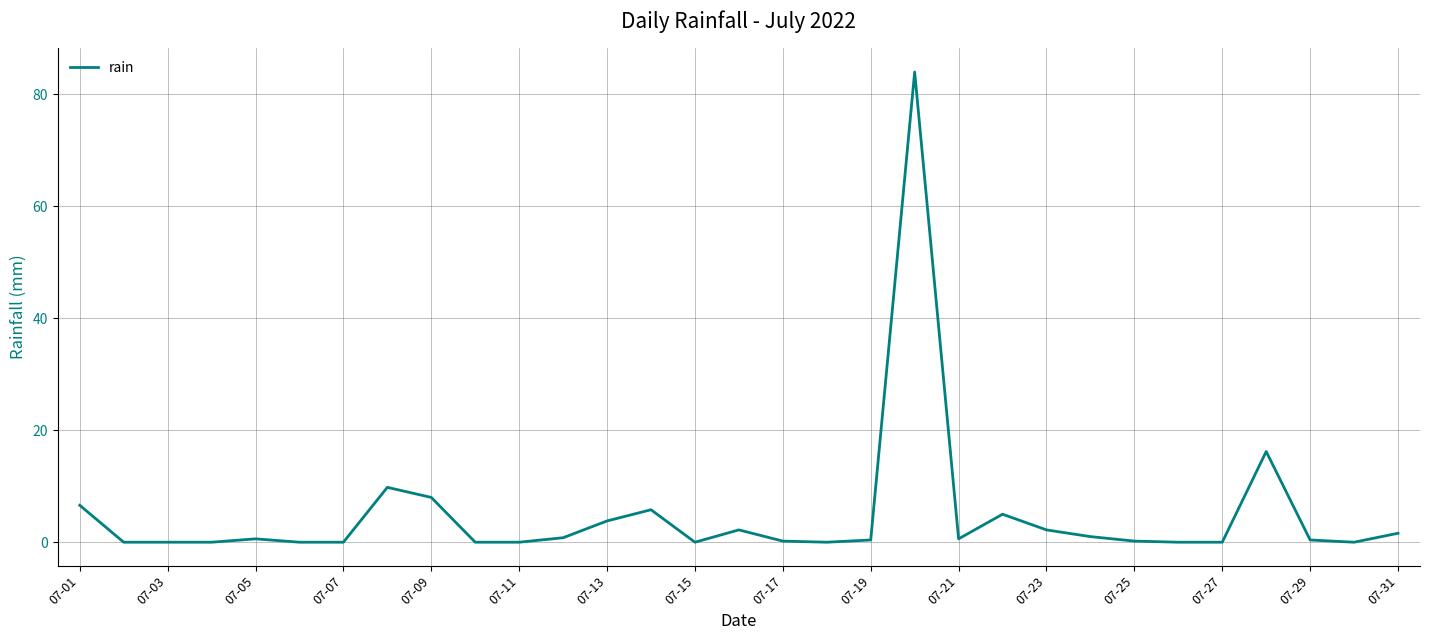

What is the greatest value displayed?

84.0